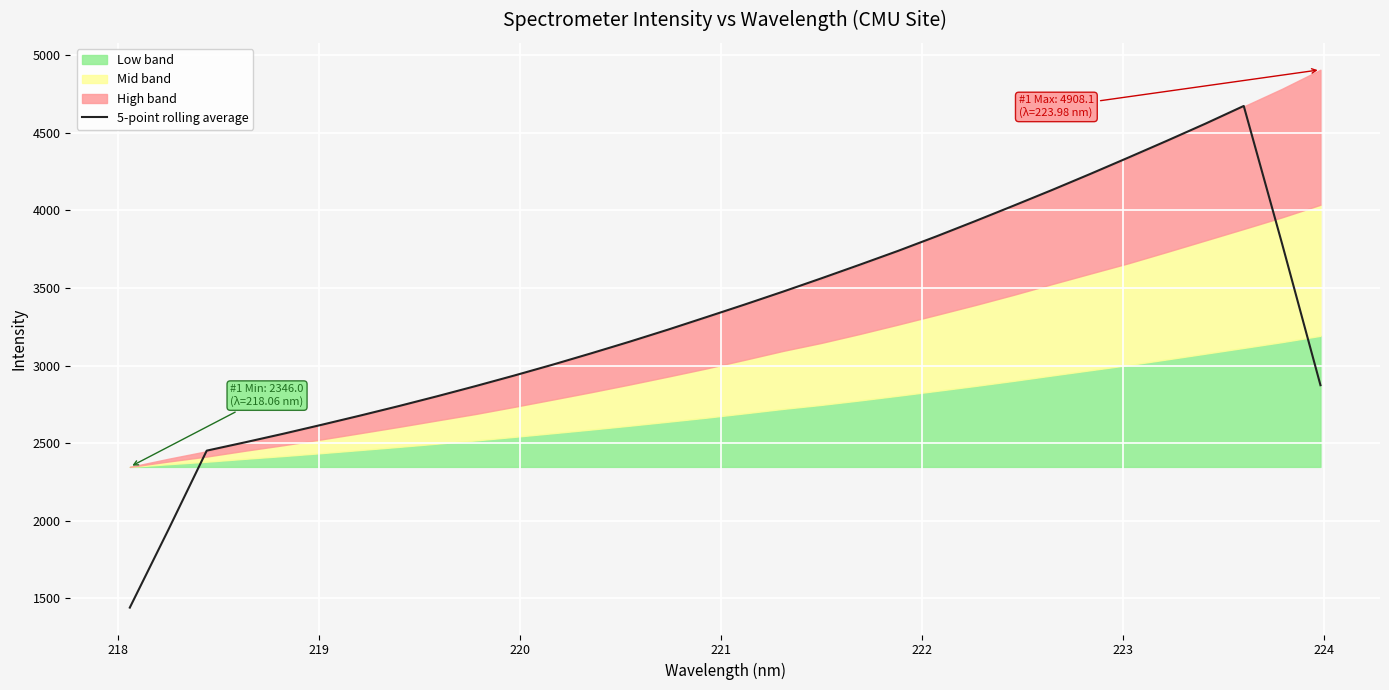

How many data points does each series have?

32